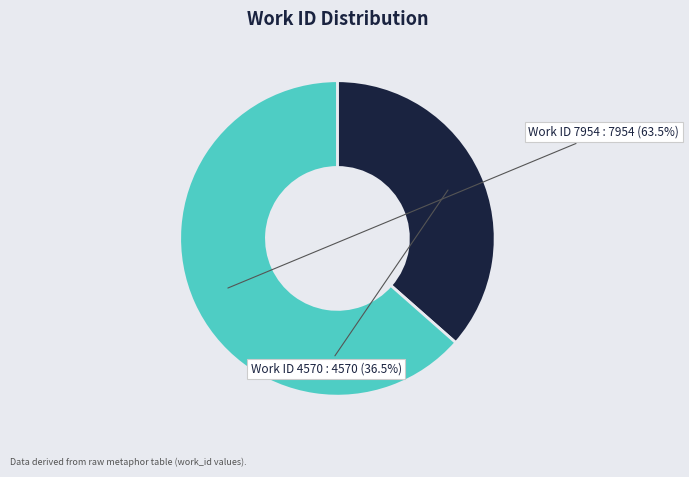

Is there any slice that represents more than half of the pie?

Yes